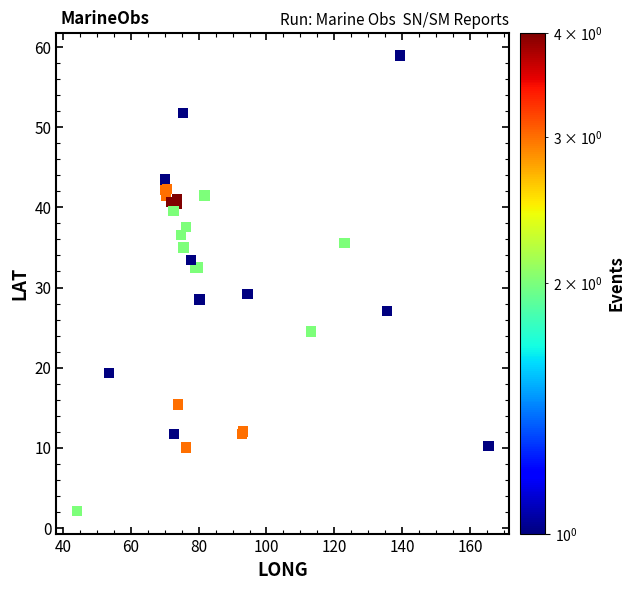

What Y value in the scatter plot is closest to 30?

29.2